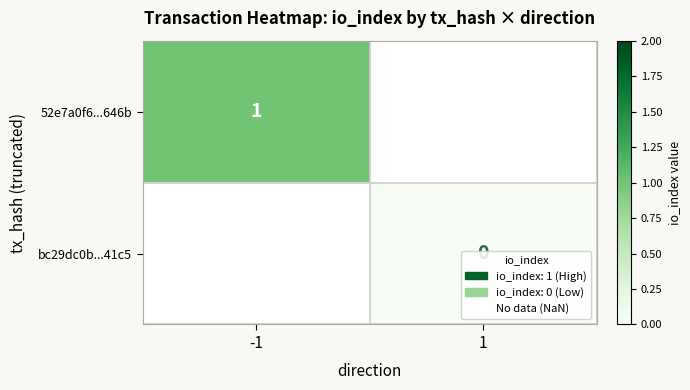

True or false: 52e7a0f6...646b has a value of 1 at -1.

True